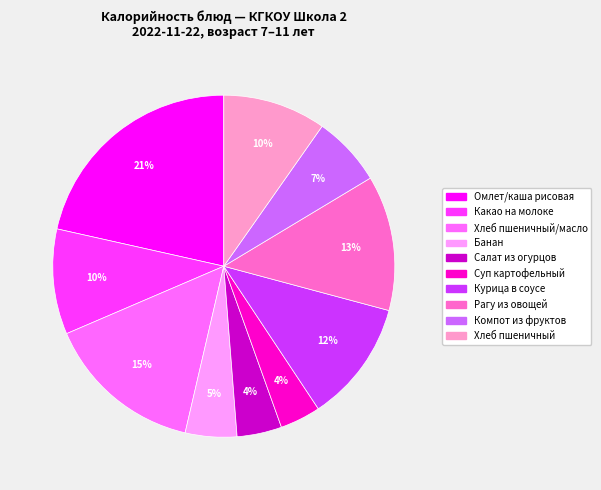

How many slices are in this pie chart?

10